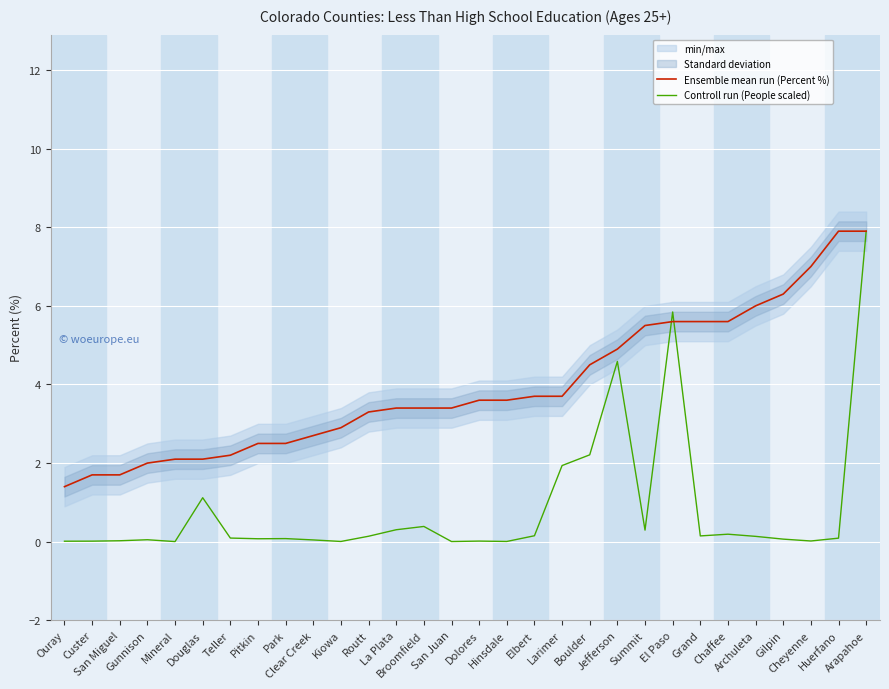

True or false: Controll run (People scaled) has more than 0 points higher than both neighbors.

True